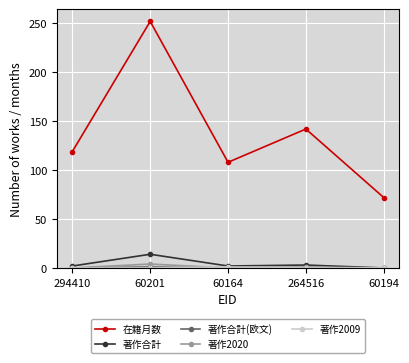

Which series has the largest range (max minus min)?

在籍月数